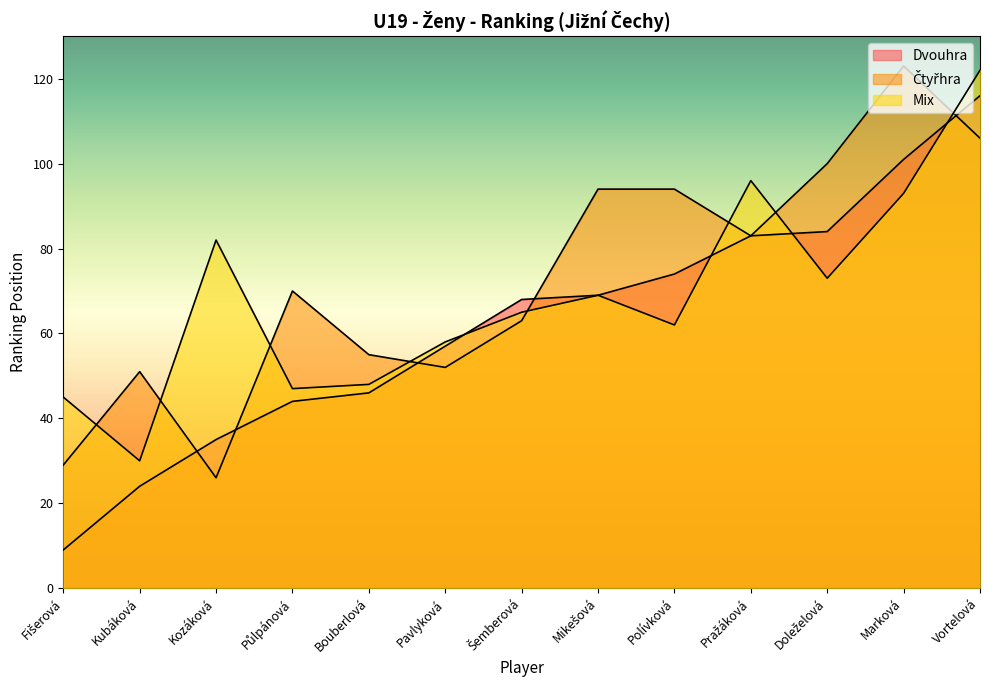

How many distinct data groups are displayed?

3